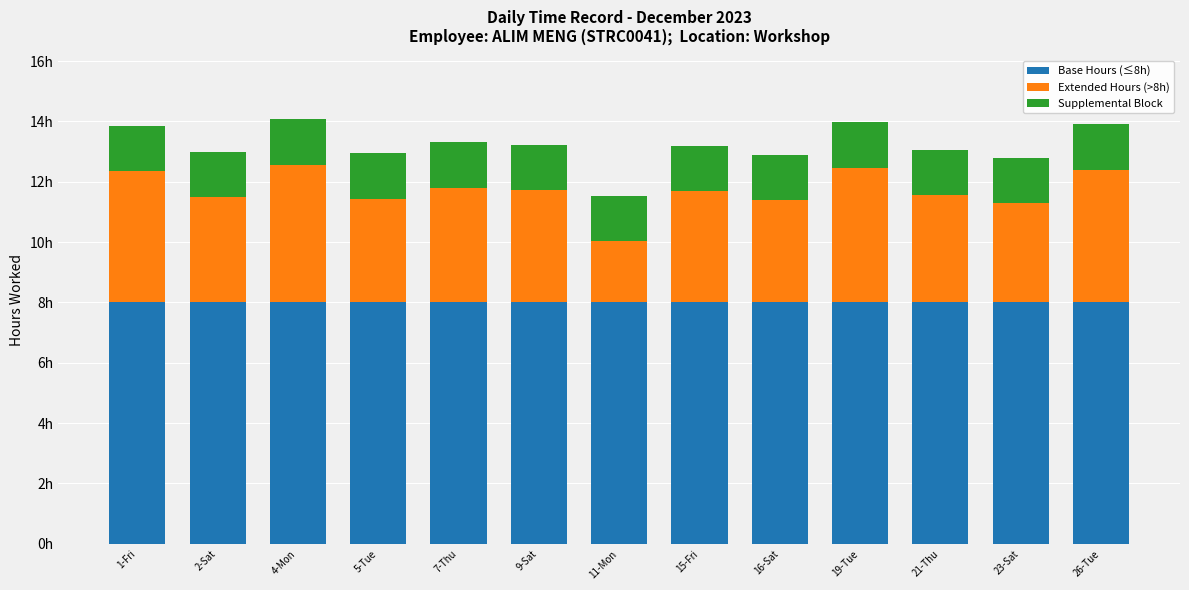

Does the chart contain any negative values?

No